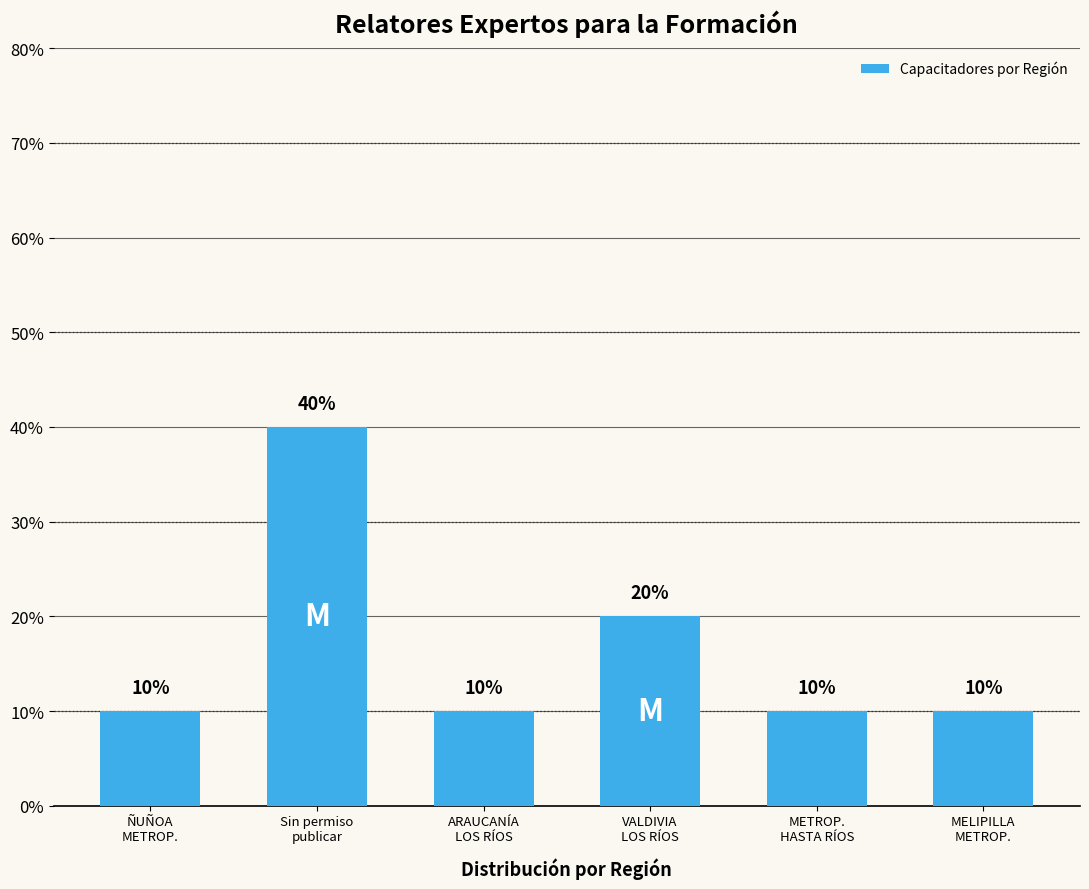

What is the maximum value shown in the chart?

40